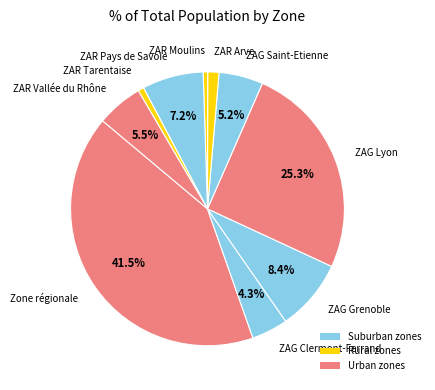

To the nearest percent, what is the difference between the largest and smallest slice percentages?

41%